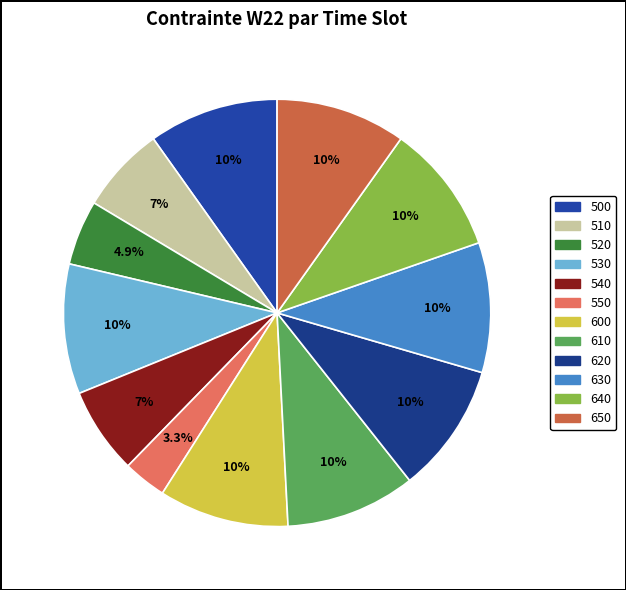

The 540 slice represents 1% of the pie. True or false?

False